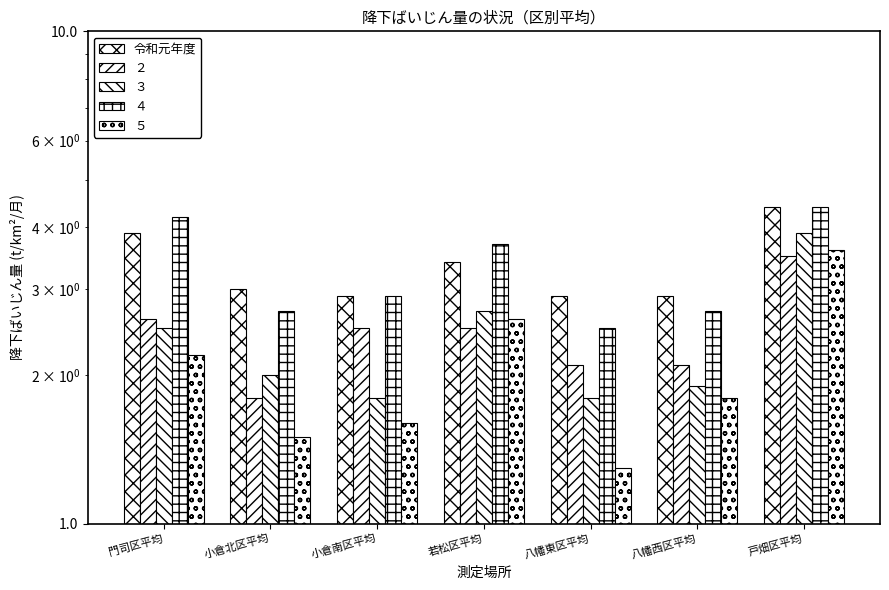

Approximately how many times larger is the value at 小倉南区平均 compared to 戸畑区平均?

0.7